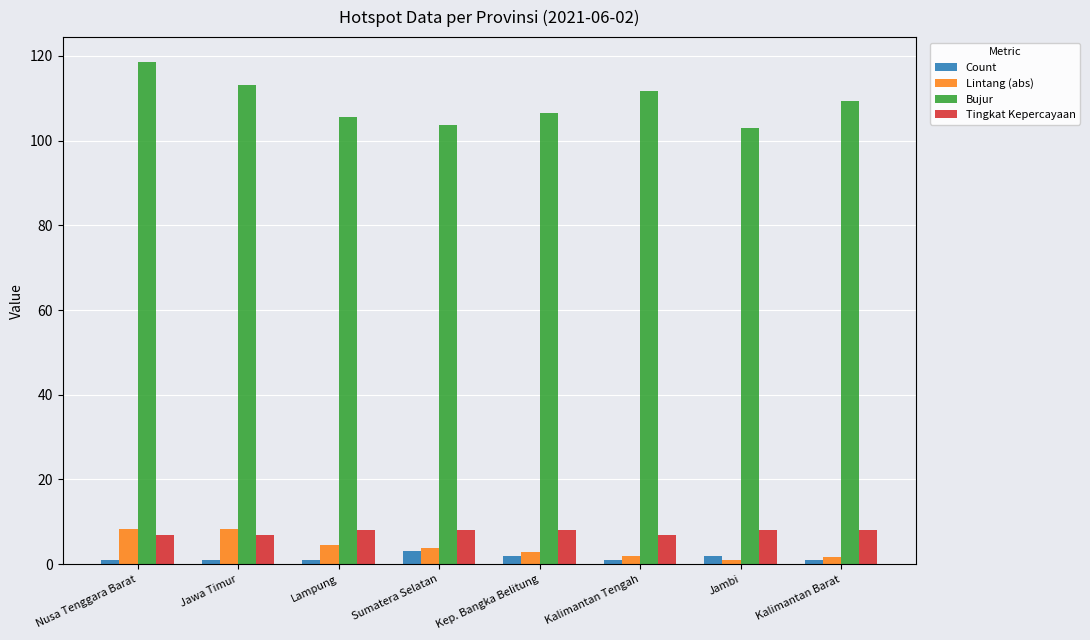

What value does the Count series have at Kalimantan Barat?

1.0